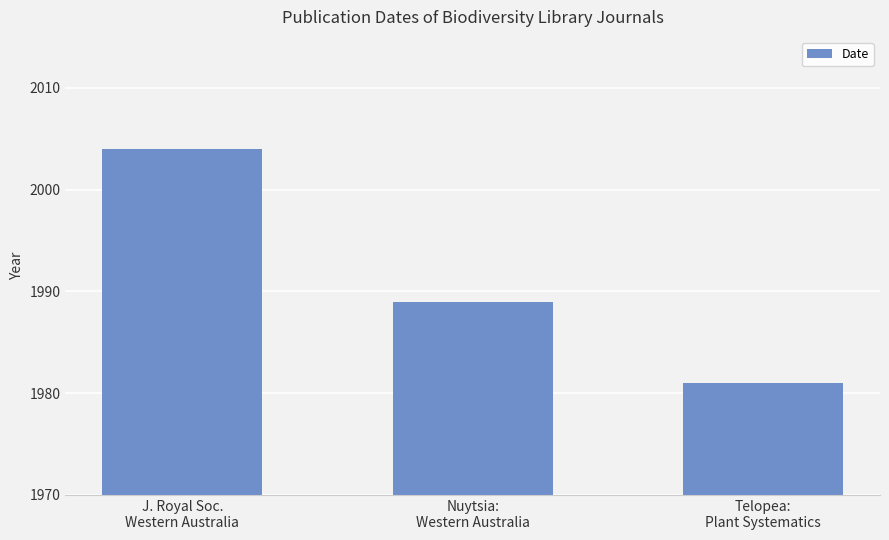

Where is the data nearest to the value 1992?

Nuytsia:
Western Australia